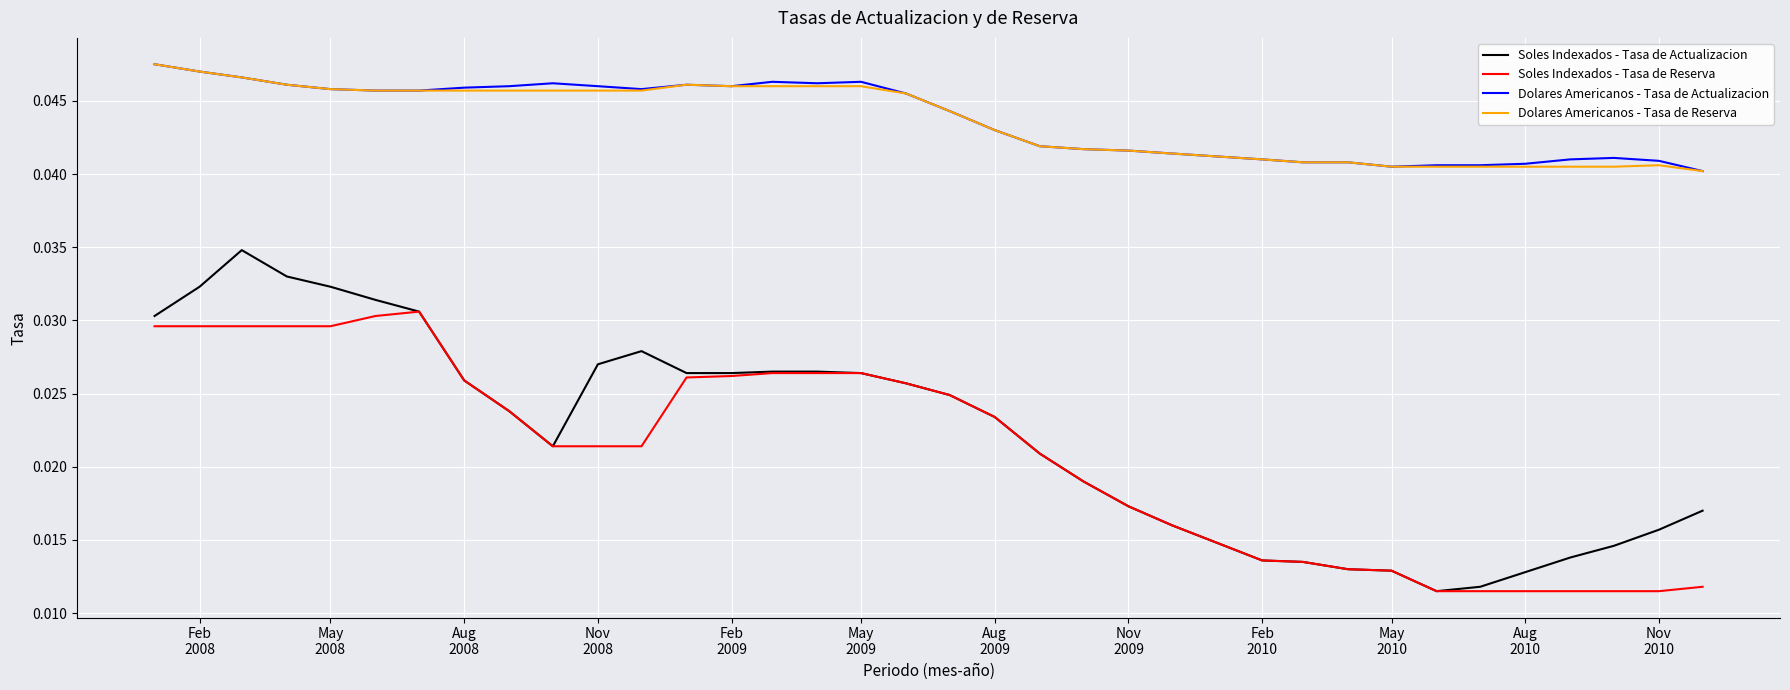

Which series has the widest spread of values?

Soles Indexados - Tasa de Actualizacion